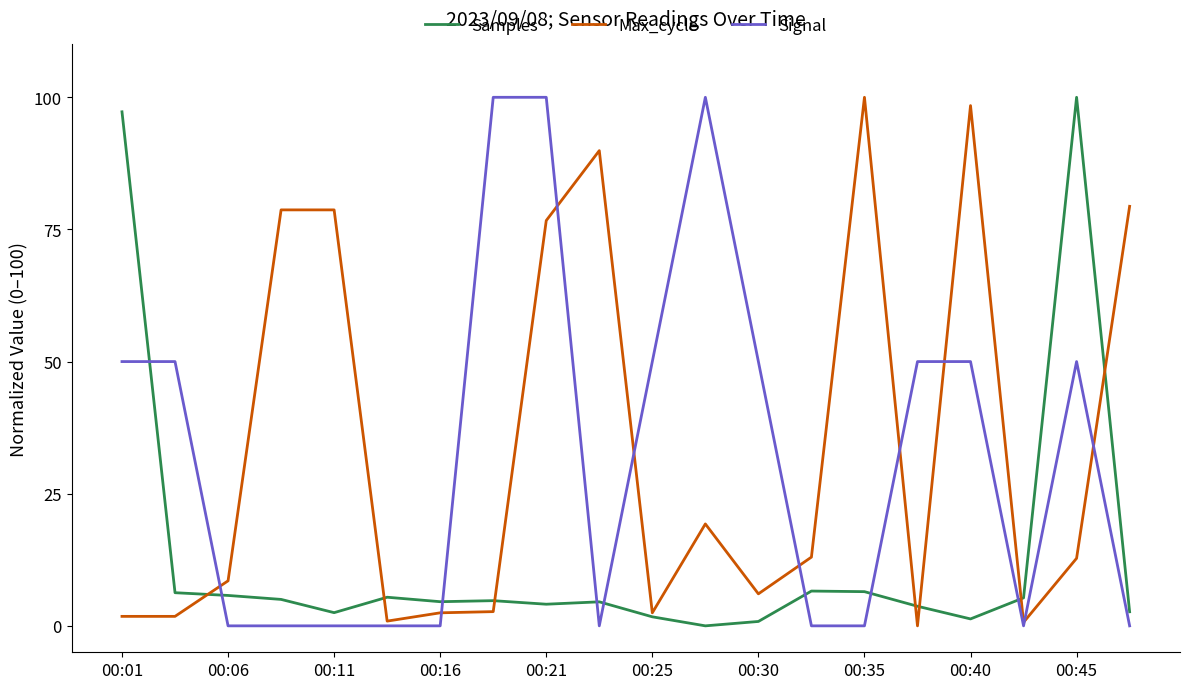

How many lines are shown in the chart?

3